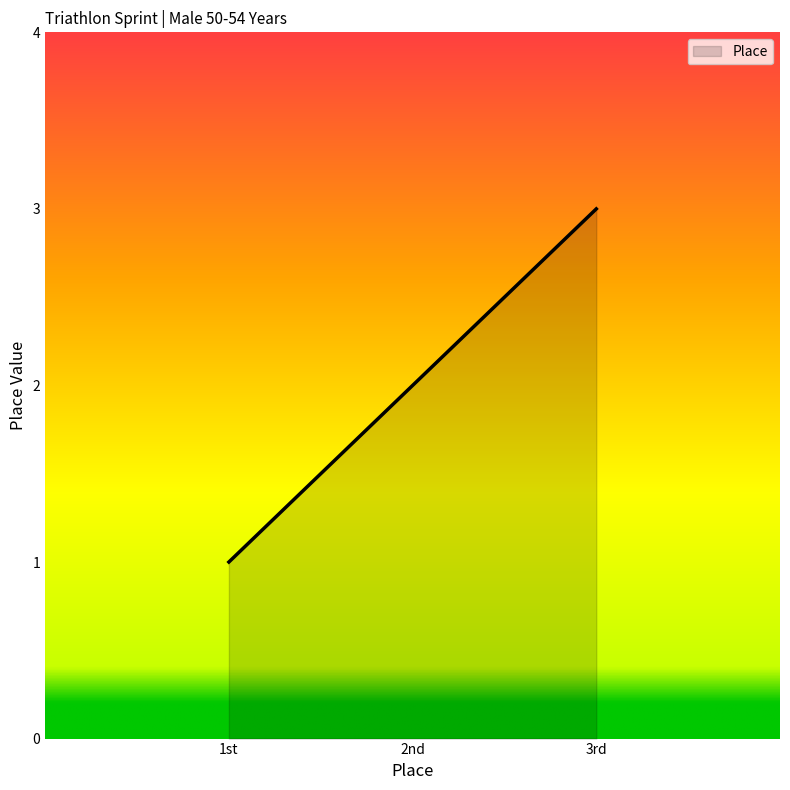

What is the sum of all values?

6